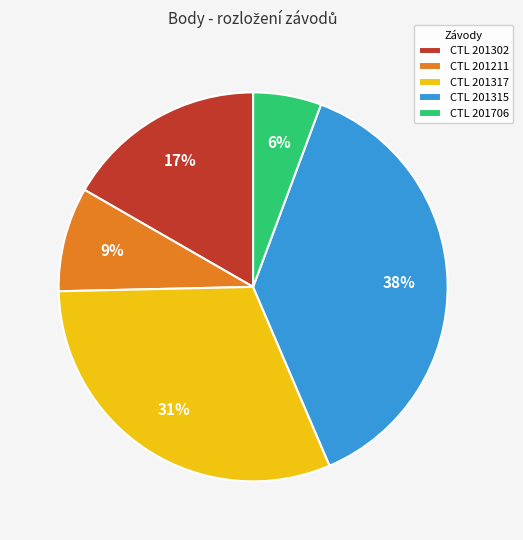

The CTL 201302 slice represents 3% of the pie. True or false?

False